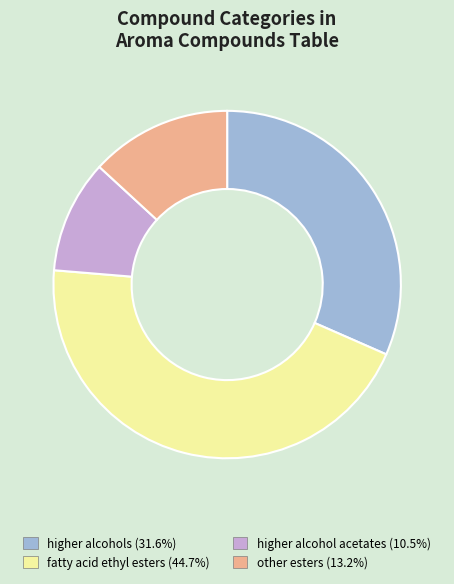

Does any single category account for the majority?

No